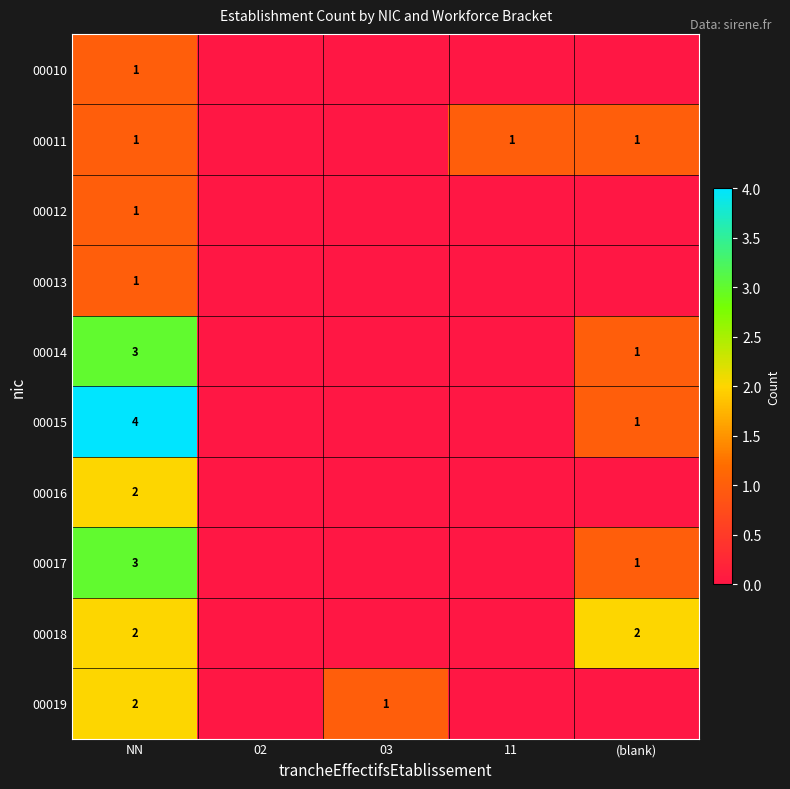

The value of 00014 at NN is 3. True or false?

True